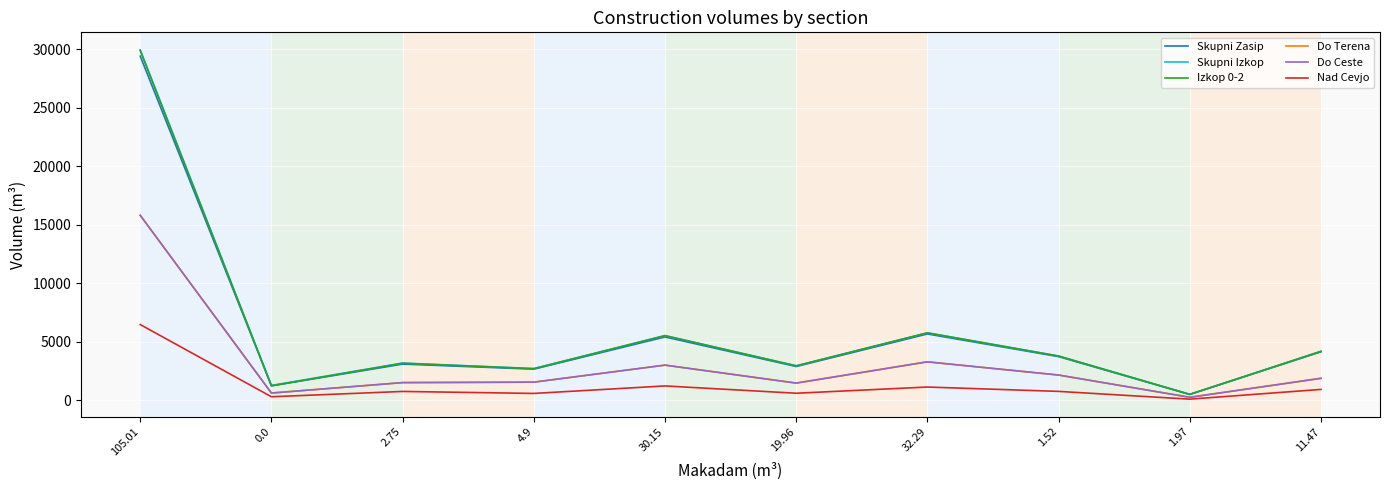

Reading right to left, list all the values displayed in this chart.

Skupni Zasip: 11.47=4151.3	1.97=509.9	1.52=3738.8	32.29=5676.1	19.96=2894.6	30.15=5420.8	4.9=2669.5	2.75=3101.1	0.0=1245.2	105.01=29407.2
Skupni Izkop: 11.47=4190.9	1.97=514.9	1.52=3789.0	32.29=5773.1	19.96=2952.5	30.15=5537.9	4.9=2720.8	2.75=3189.5	0.0=1281.4	105.01=29950.1
Izkop 0-2: 11.47=4190.9	1.97=514.9	1.52=3789.0	32.29=5770.2	19.96=2951.0	30.15=5530.4	4.9=2708.0	2.75=3174.9	0.0=1245.3	105.01=29874.7
Do Terena: 11.47=1886.0	1.97=265.1	1.52=2165.7	32.29=3294.5	19.96=1478.8	30.15=3013.8	4.9=1558.1	2.75=1520.5	0.0=627.4	105.01=15810.0
Do Ceste: 11.47=1886.0	1.97=265.1	1.52=2165.7	32.29=3294.5	19.96=1478.8	30.15=3013.8	4.9=1558.1	2.75=1520.5	0.0=627.4	105.01=15810.0
Nad Cevjo: 11.47=938.5	1.97=107.2	1.52=770.3	32.29=1141.7	19.96=612.2	30.15=1236.1	4.9=595.9	2.75=765.4	0.0=311.7	105.01=6479.0